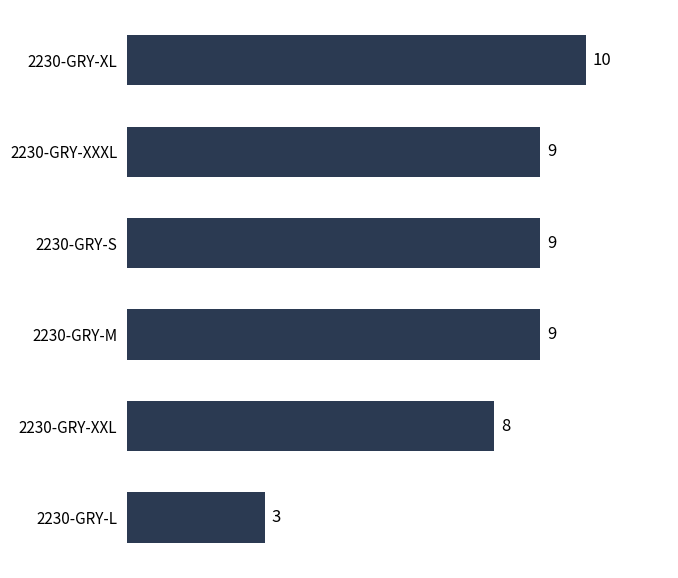

What is the minimum value shown in the chart?

3